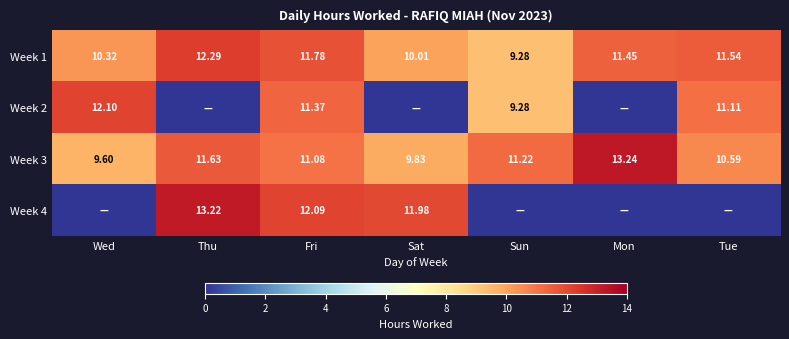

Which category has the highest value in the Week 1 series?

Thu